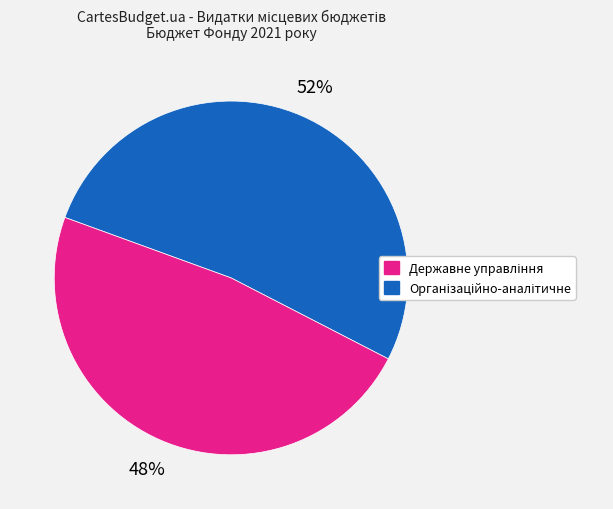

Does any single category account for the majority?

Yes